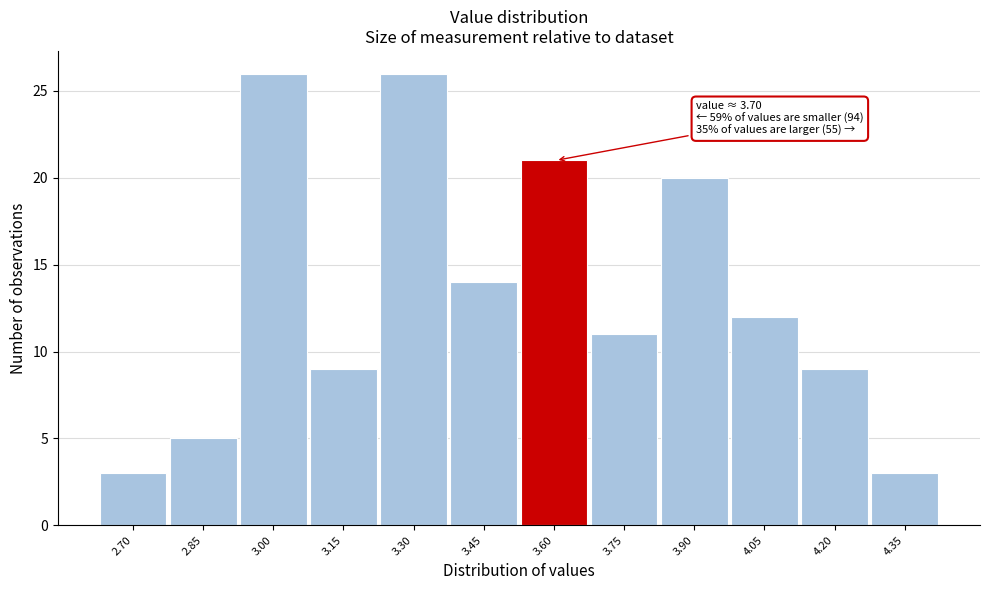

Reading left to right, what are all the values shown in this chart?

3	5	26	9	26	14	21	11	20	12	9	3